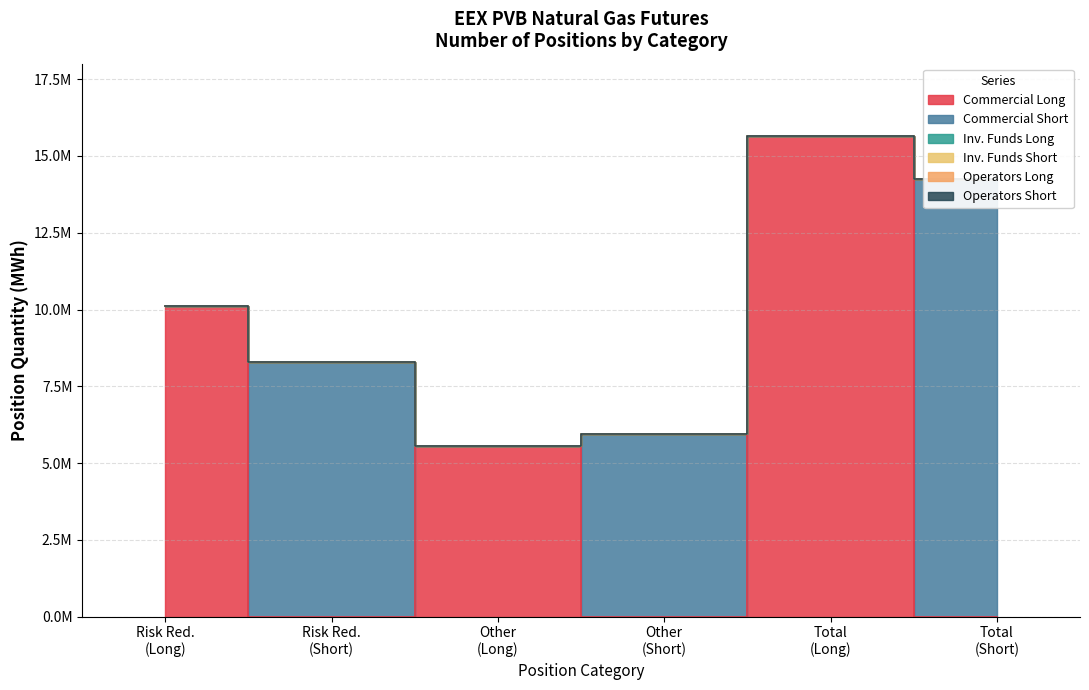

What is the smallest value displayed?

5557918